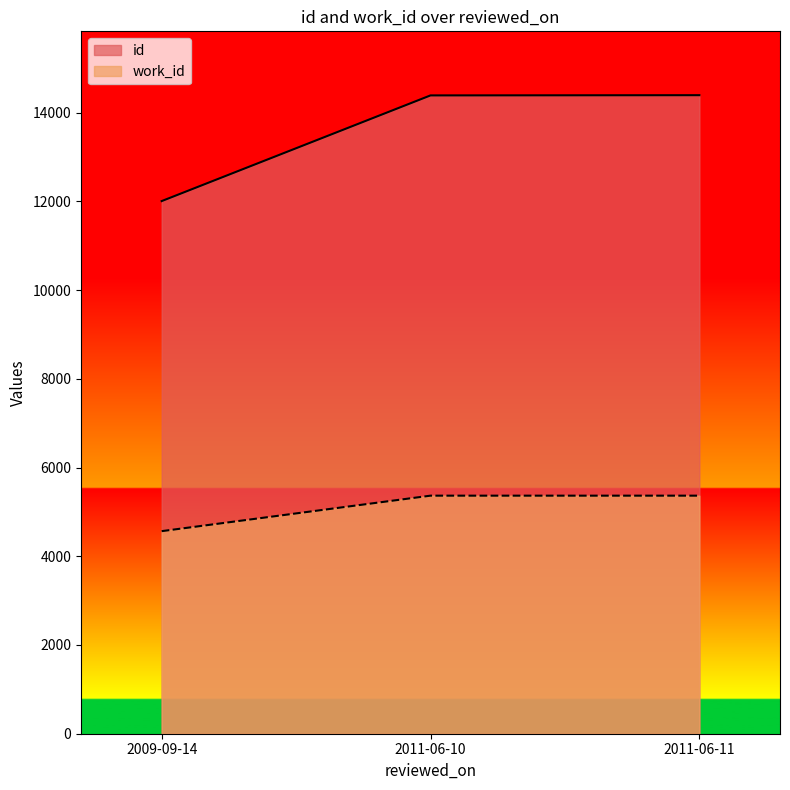

The work_id series shows 7017 at 2011-06-10. True or false?

False